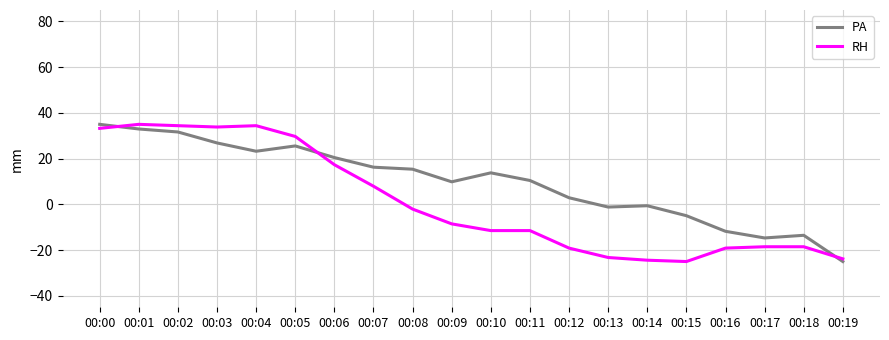

True or false: RH and PA intersect in this chart.

True